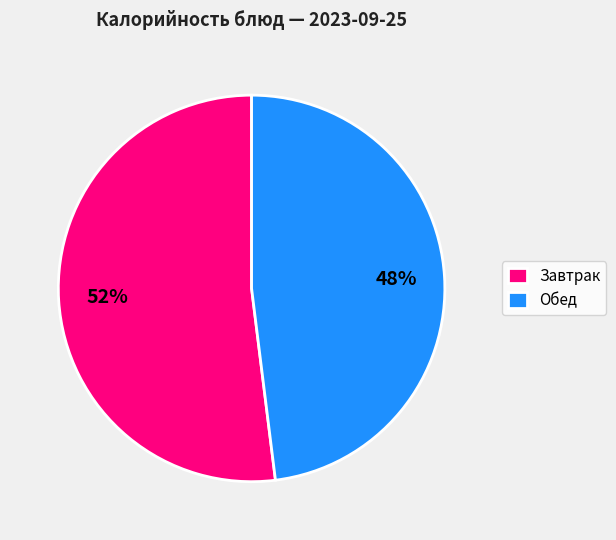

To the nearest percent, what is the average slice percentage?

50%